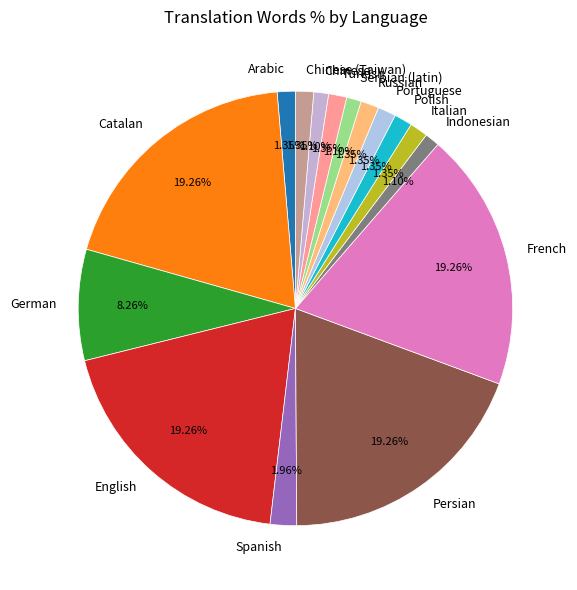

What percentage do Serbian (latin) and Chinese (Taiwan) together represent?

2.4%